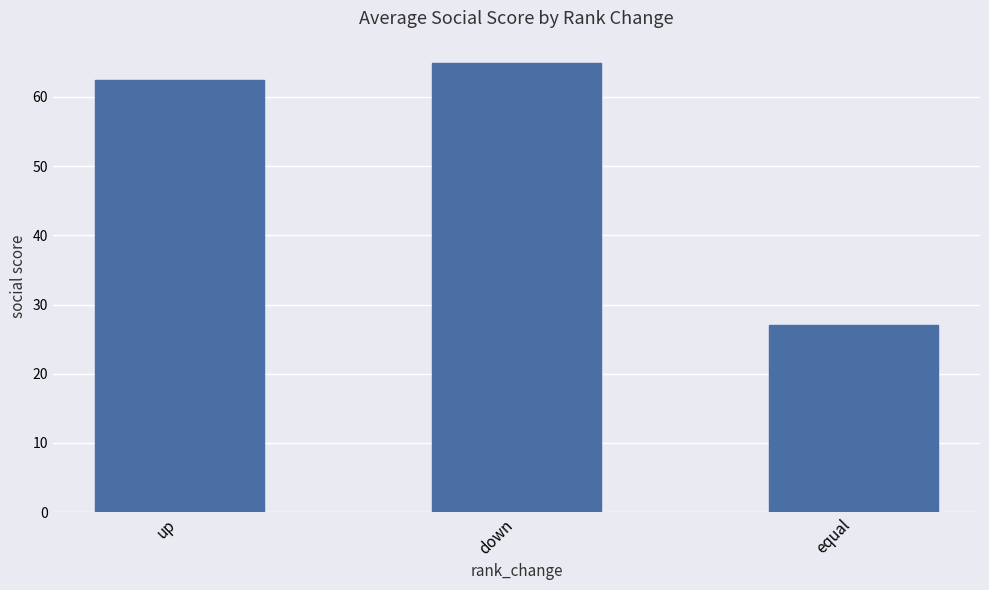

Does the chart contain stacked bars?

No